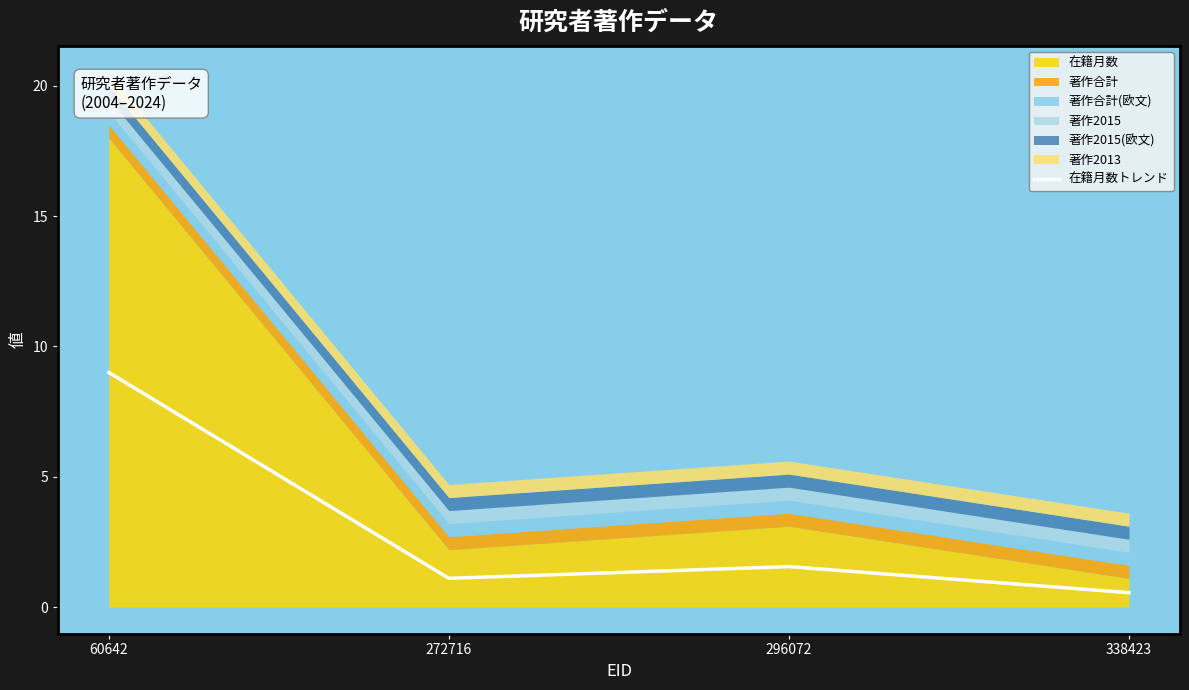

What is the value of the 4th point from the left?

0.6